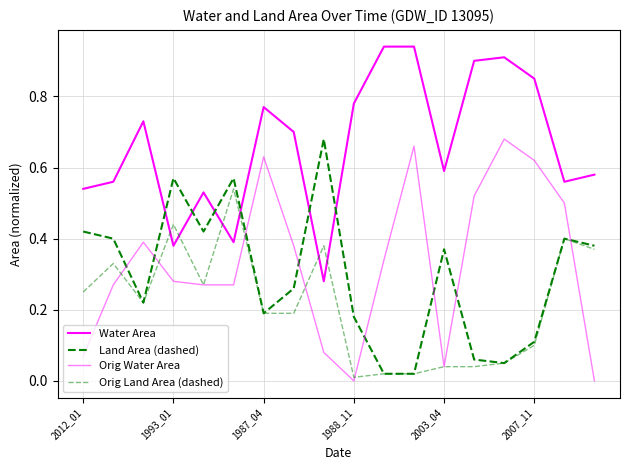

How many lines are shown in the chart?

4